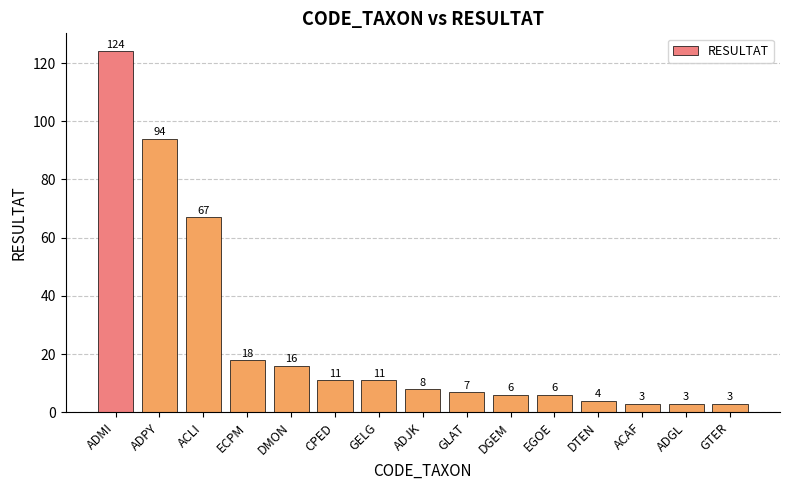

What is the maximum value shown in the chart?

124